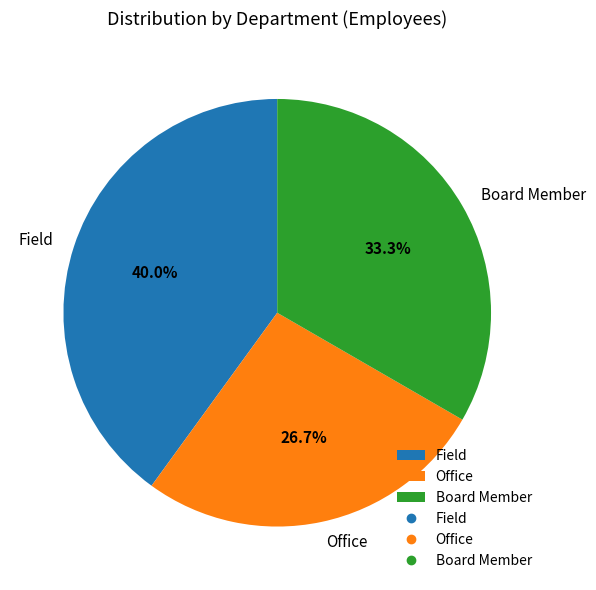

Approximately how many times larger is the value at Office compared to Field?

0.7